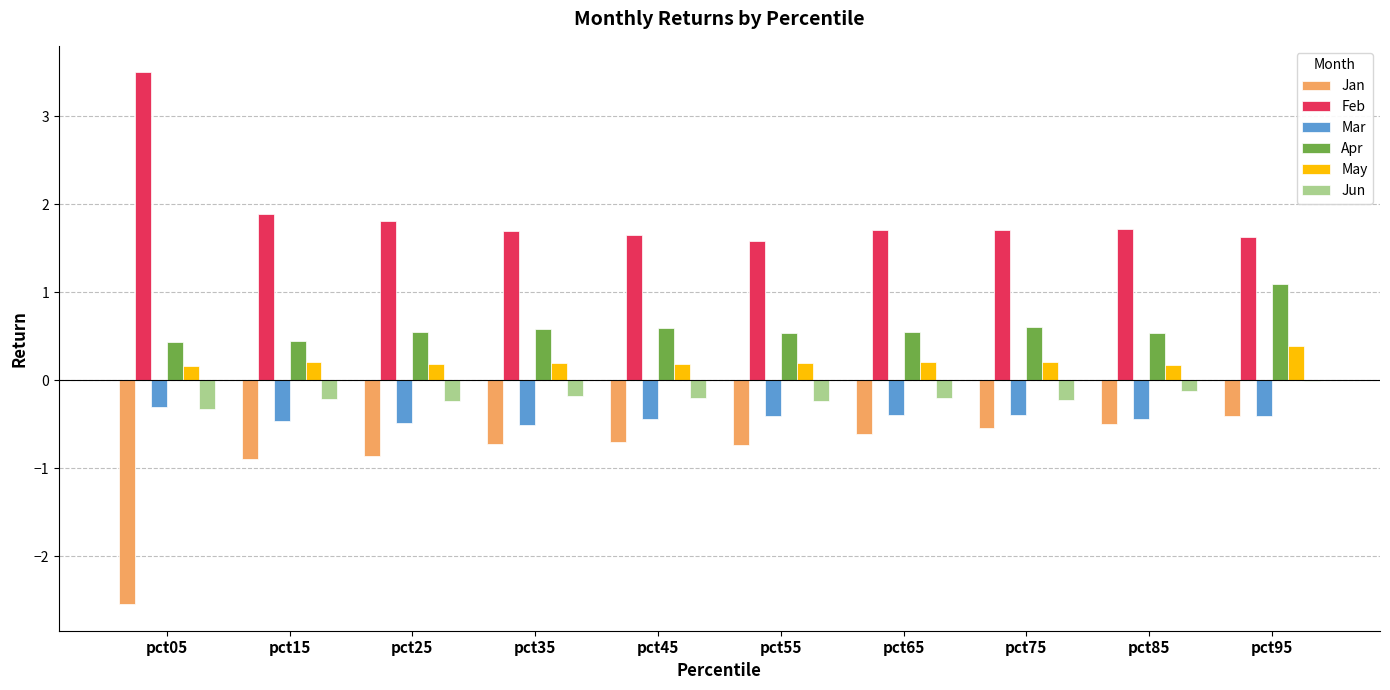

Which series has the largest total across all categories?

Feb